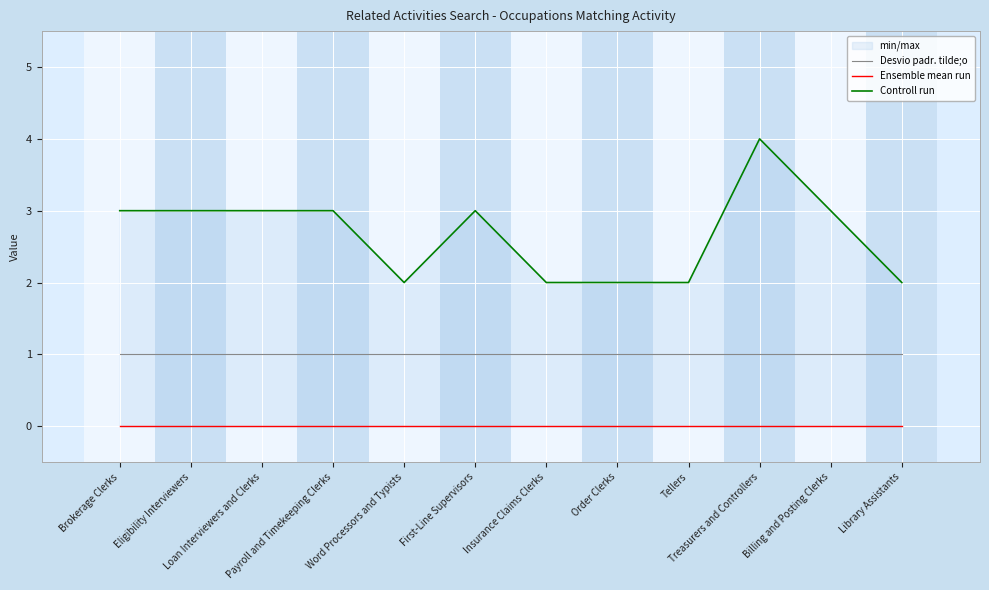

True or false: Ensemble mean run and Controll run cross at least once.

False